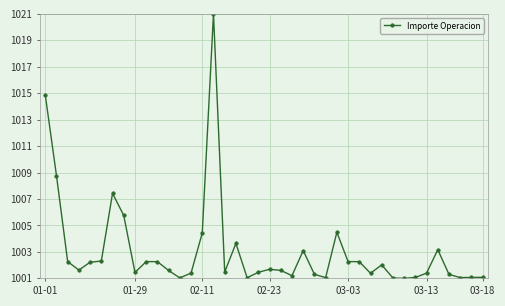

What is the value of the 26th point from the left?

1001.1